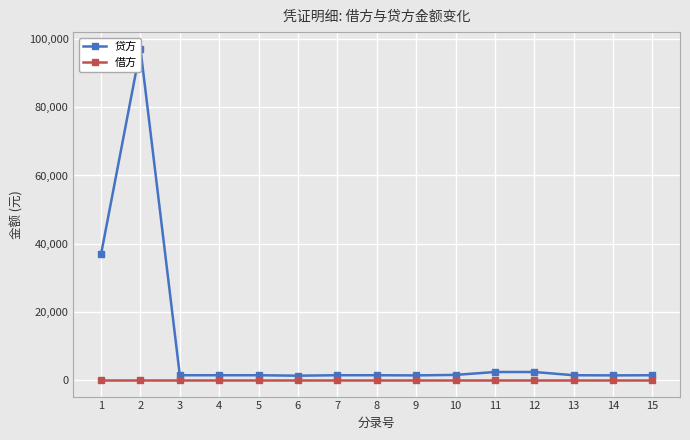

Rank the categories by 借方 value from lowest to highest.

1, 2, 3, 4, 5, 6, 7, 8, 9, 10, 11, 12, 13, 14, 15